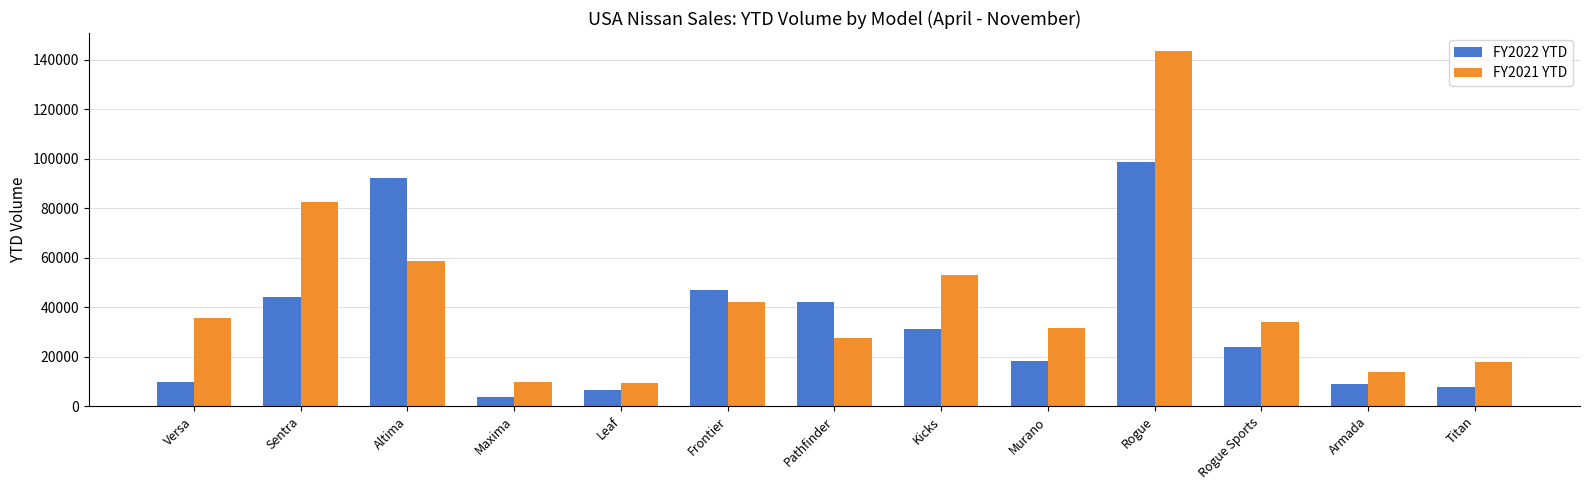

Which series has the largest total across all categories?

FY2021 YTD